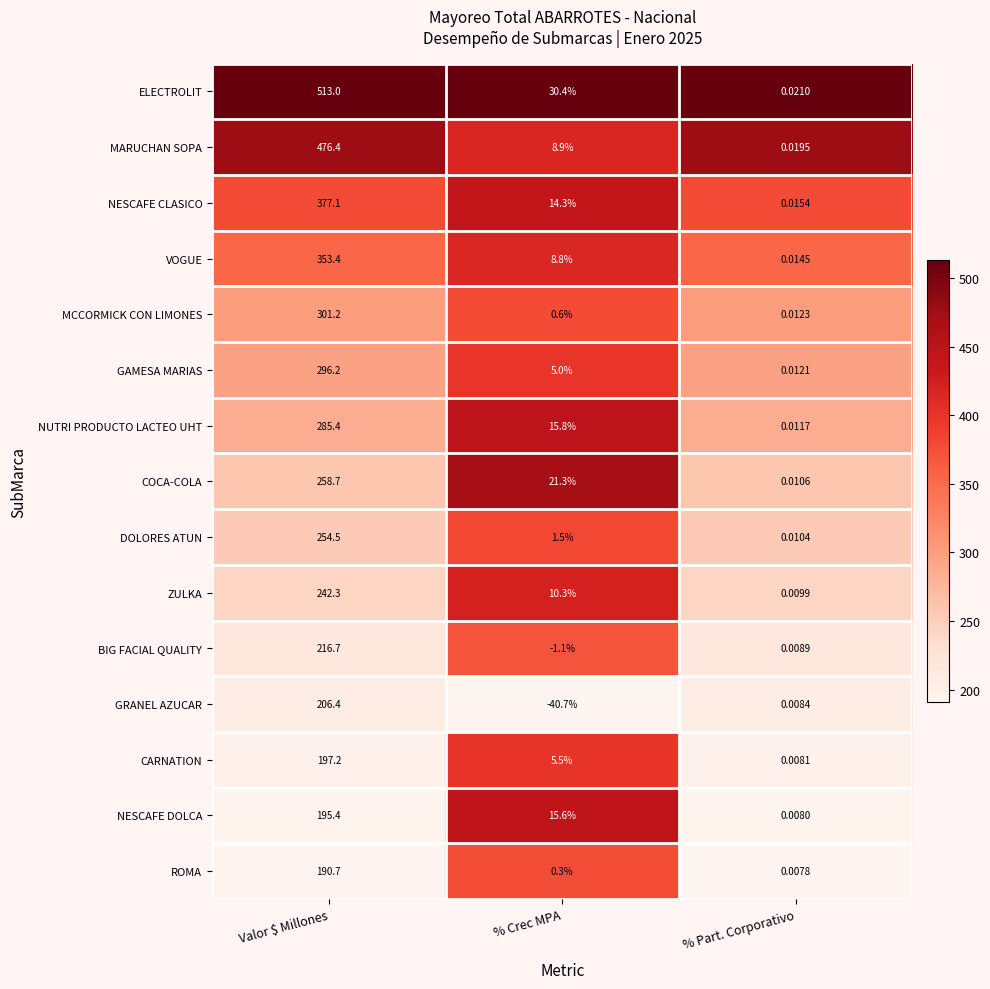

Which series changed the most between Valor $ Millones and % Part. Corporativo?

ELECTROLIT